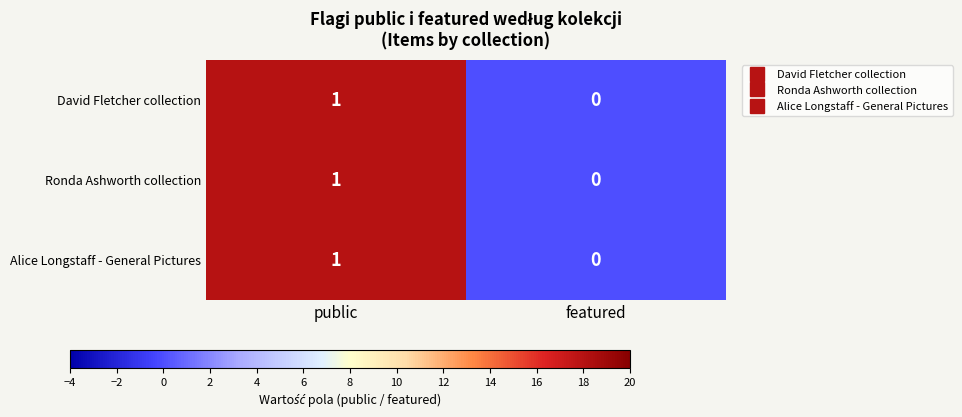

Rank the categories by Ronda Ashworth collection value from highest to lowest.

public, featured